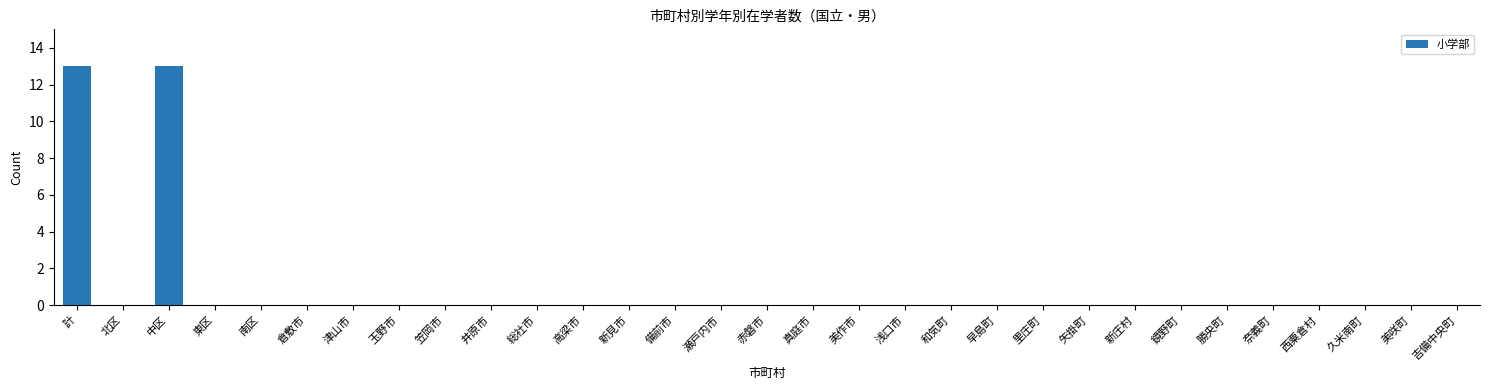

What is the maximum value shown in the chart?

13